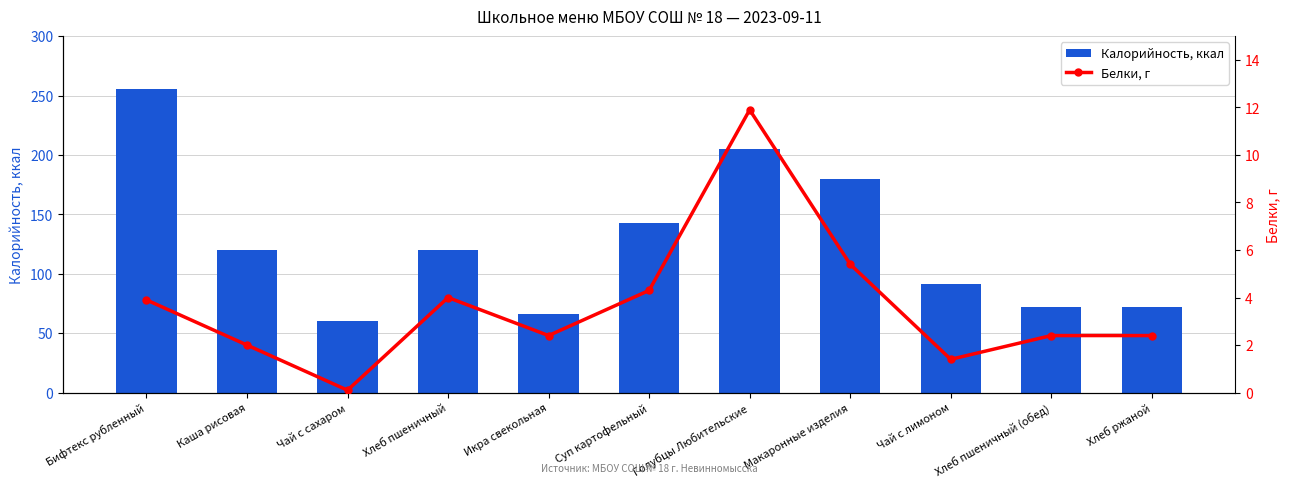

What is the difference between the Калорийность, ккал values at Каша рисовая and Суп картофельный?

22.8